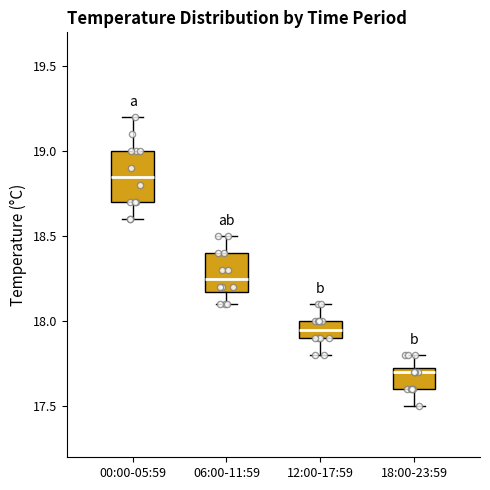

Where does the upper whisker of the box for 18:00-23:59 end on the y-axis? The values are not printed on the chart, so give them approximately, as read against the axis.

17.80